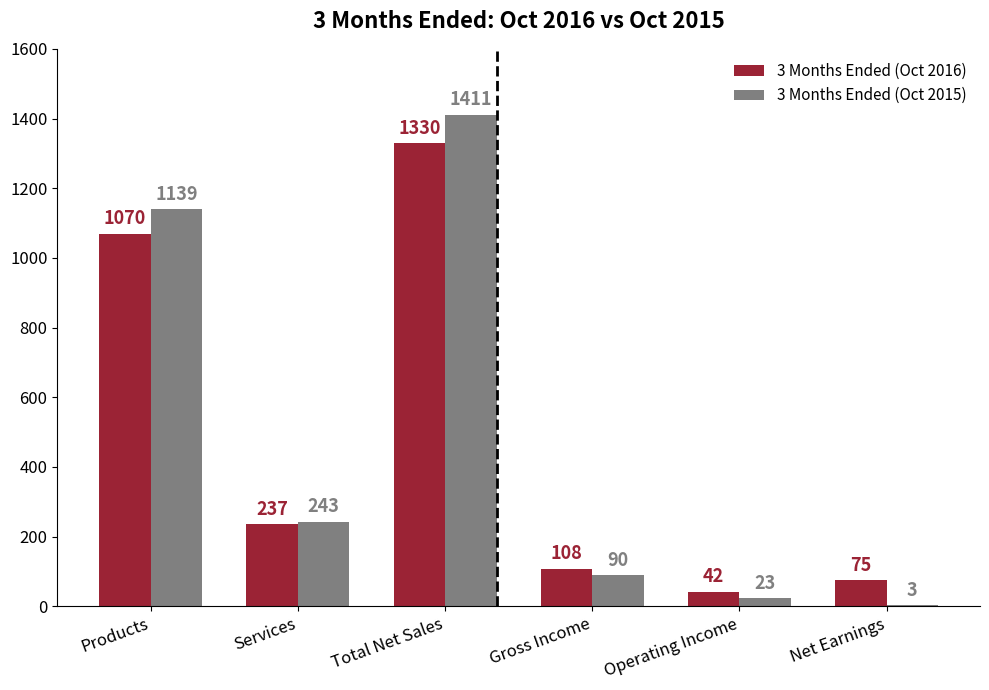

At which label does 3 Months Ended (Oct 2016) reach its peak?

Total Net Sales